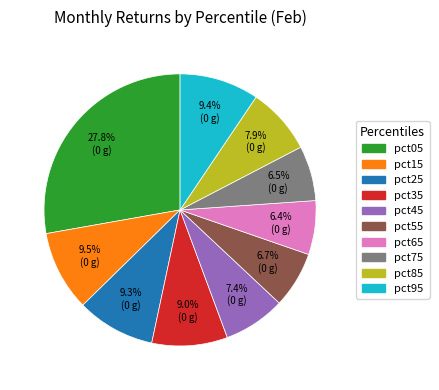

Which has a higher value, pct05 or pct65?

pct05